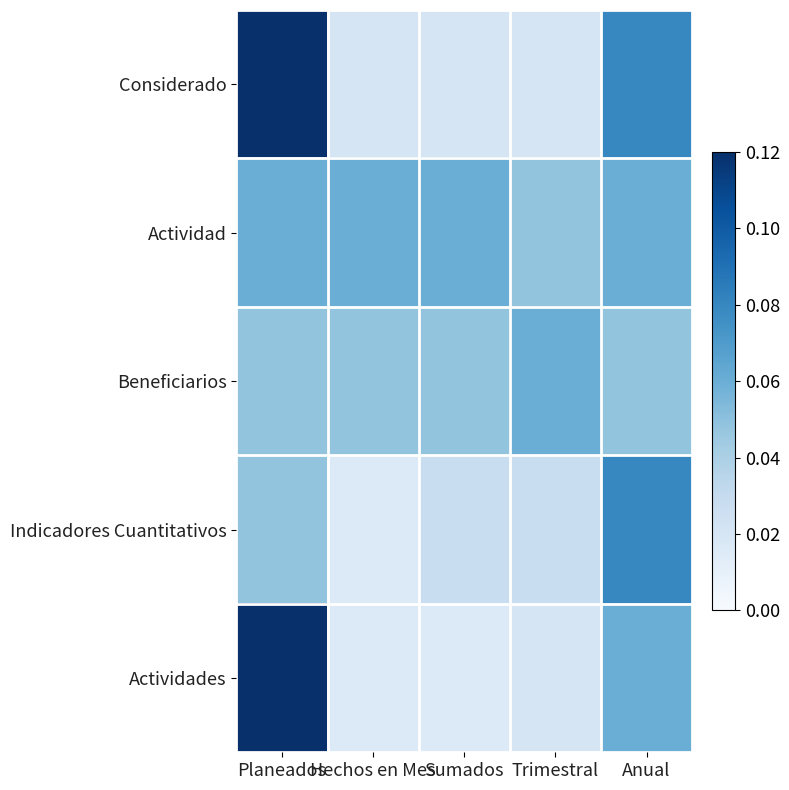

Between Sumados and Trimestral, which series saw the biggest shift?

Actividad